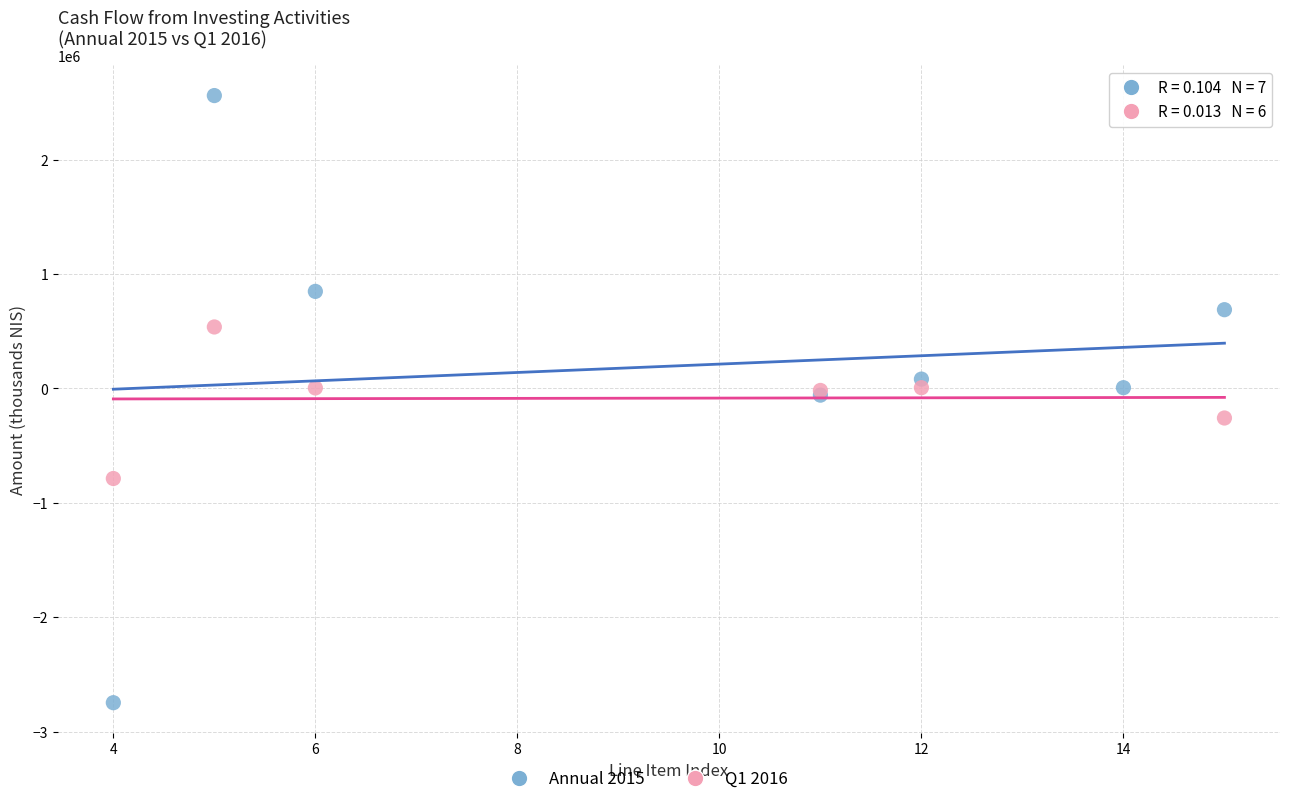

Which series has the largest Y range (max minus min)?

Annual 2015